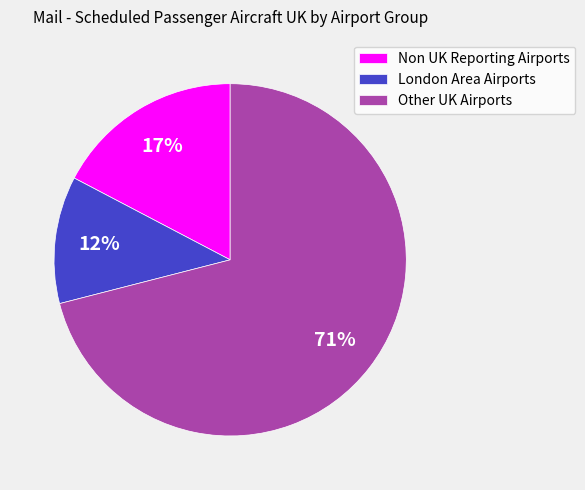

To the nearest percent, what is the difference between the largest and smallest slice percentages?

59%